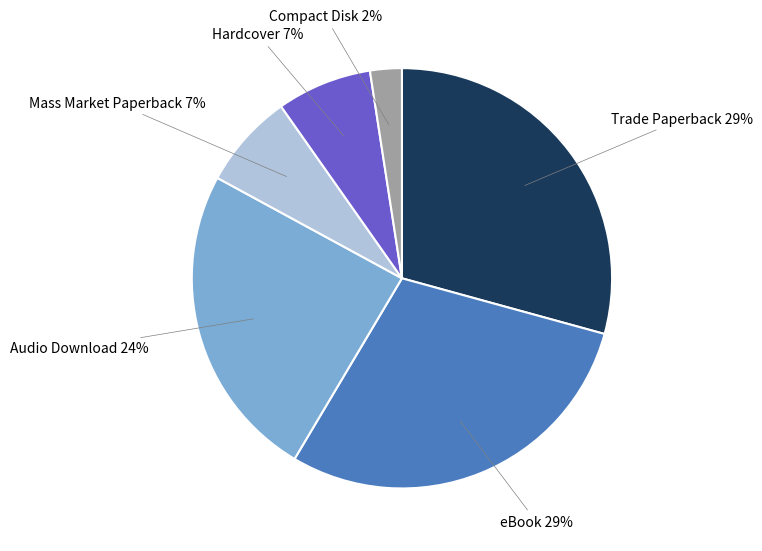

To the nearest percent, what portion does Hardcover represent?

7%